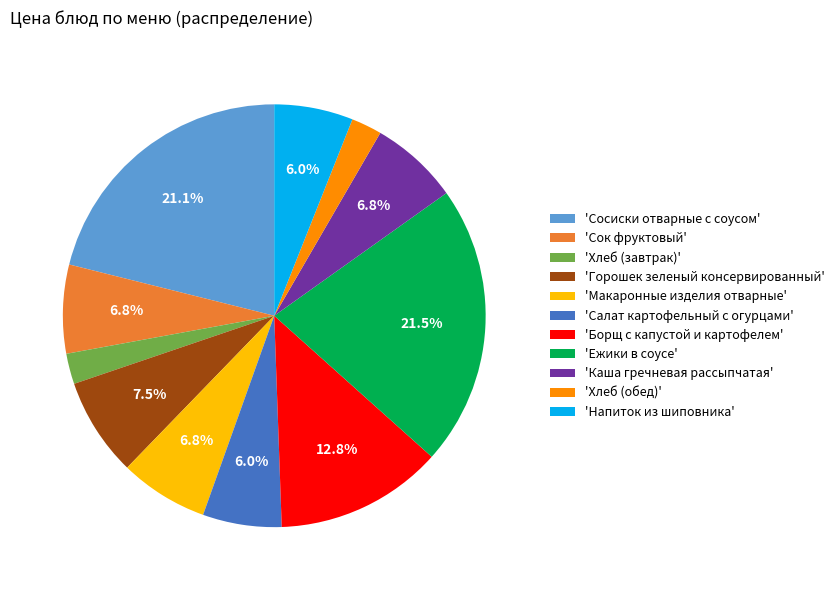

Which has a higher value, 'Салат картофельный с огурцами' or 'Каша гречневая рассыпчатая'?

'Каша гречневая рассыпчатая'